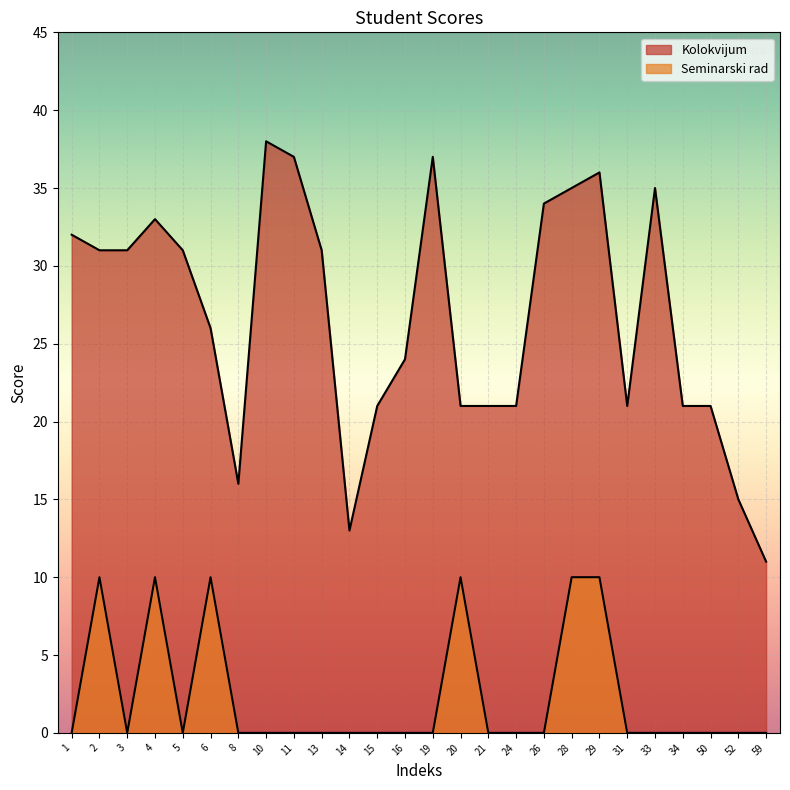

What is the difference between the highest and lowest values at 20?

11